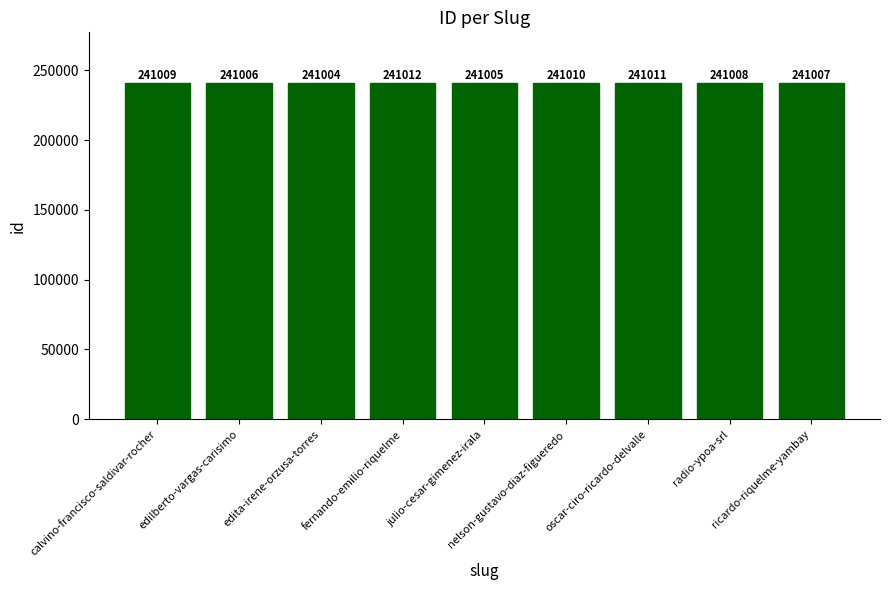

How many categories are shown in the chart?

9